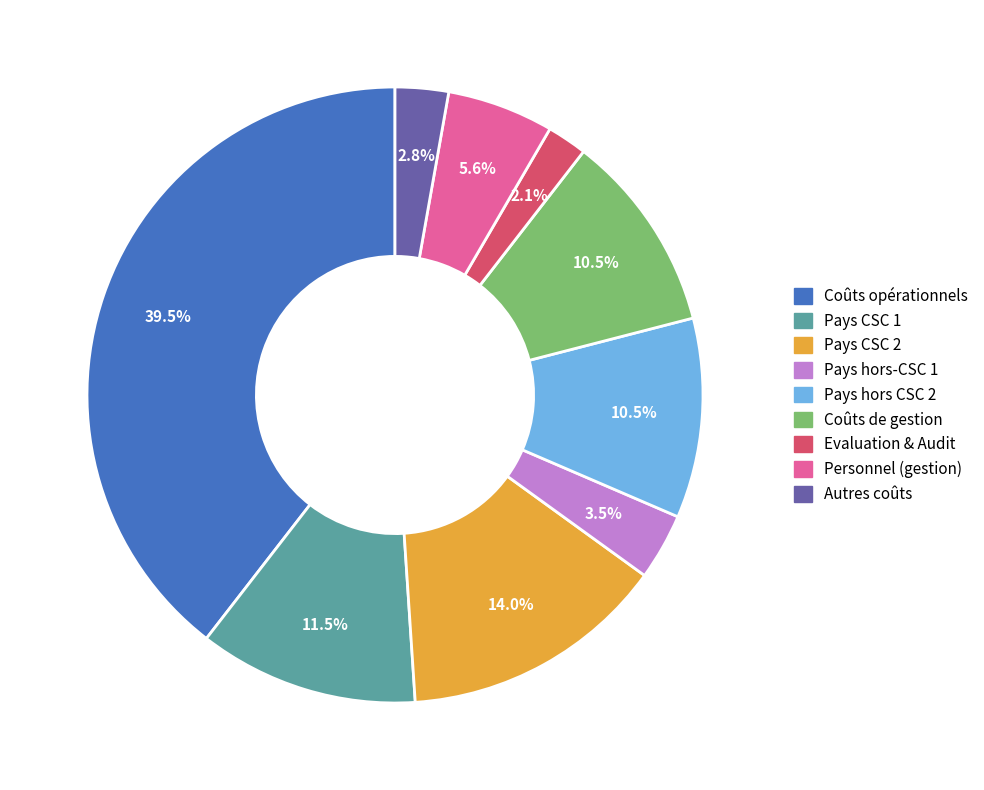

Which category has the biggest portion of the pie?

Coûts opérationnels